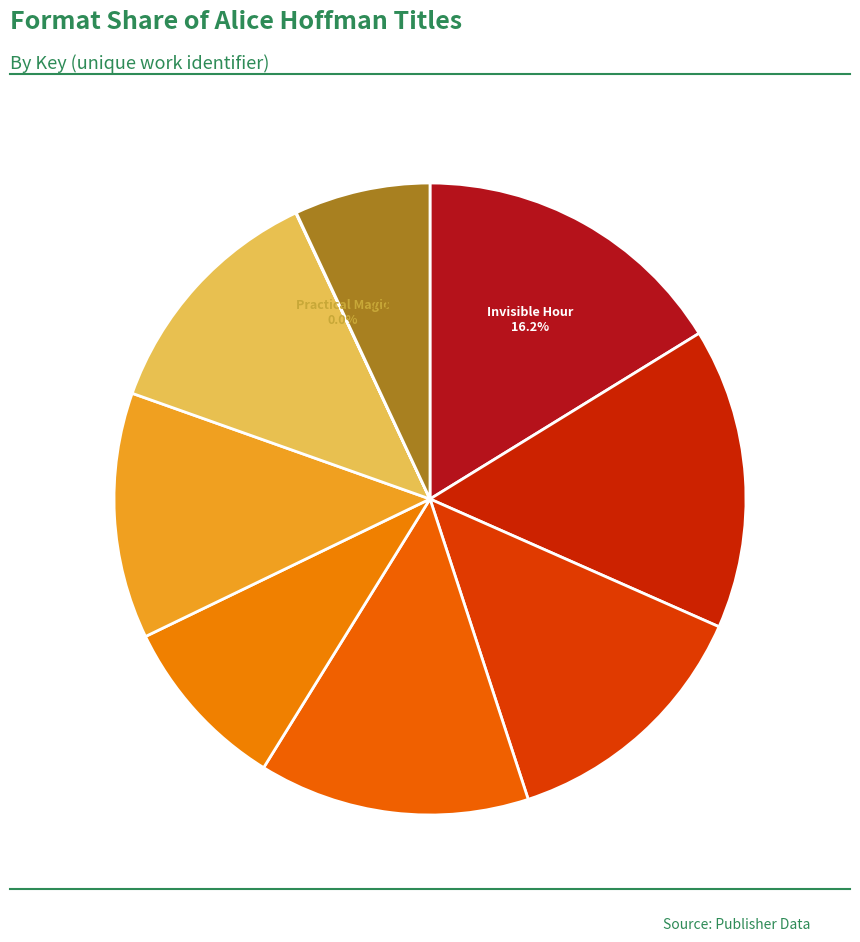

Is there a majority slice in this chart?

No